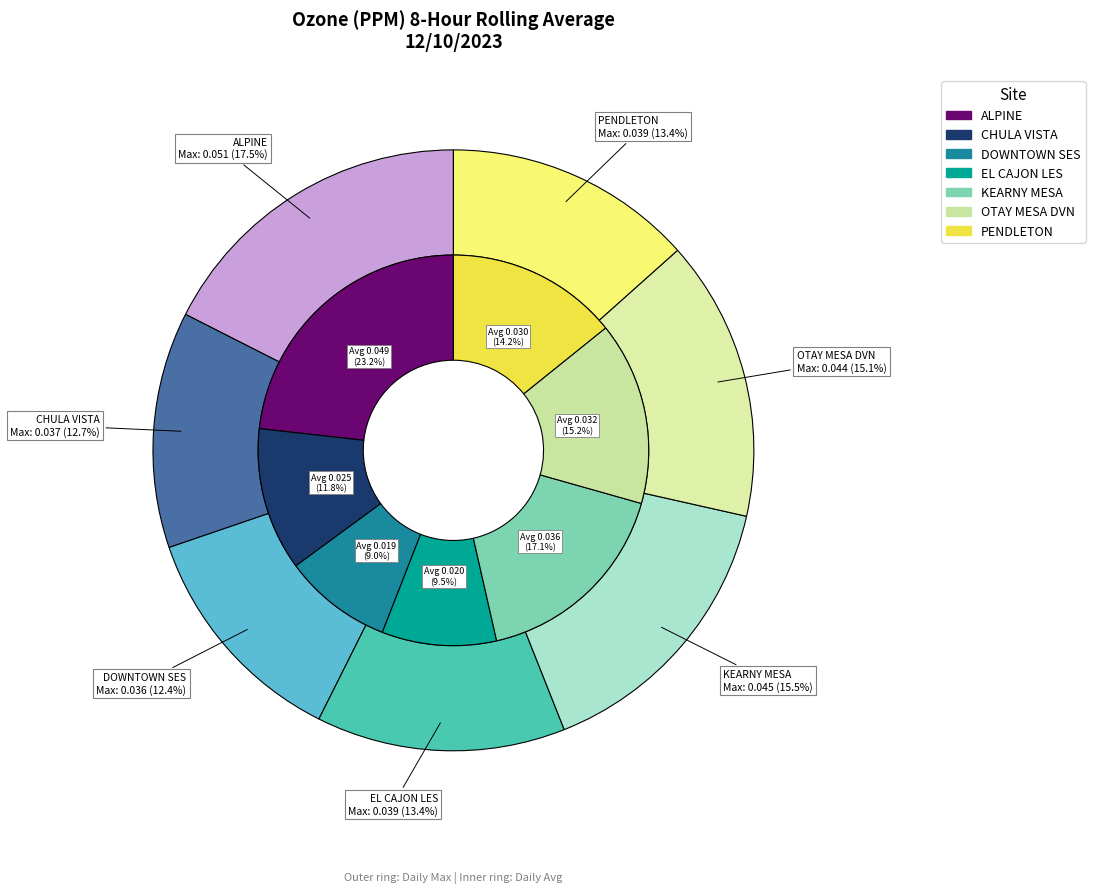

Count the number of slices in the pie.

7